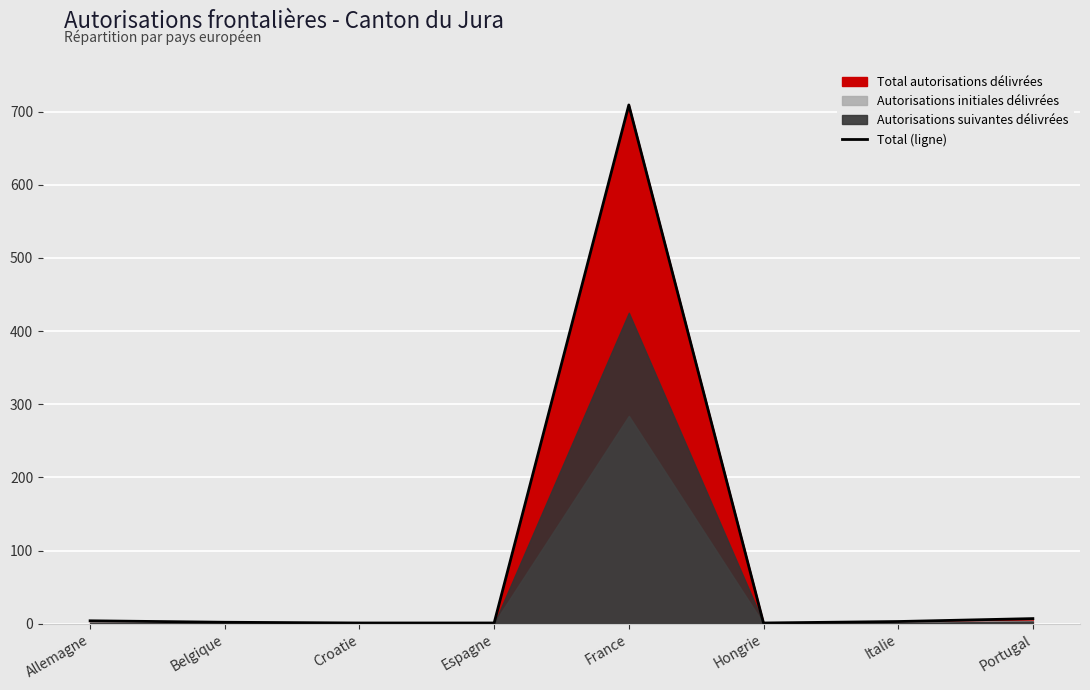

Reading left to right, what are all the values shown in this chart?

4	2	1	1	709	1	3	7